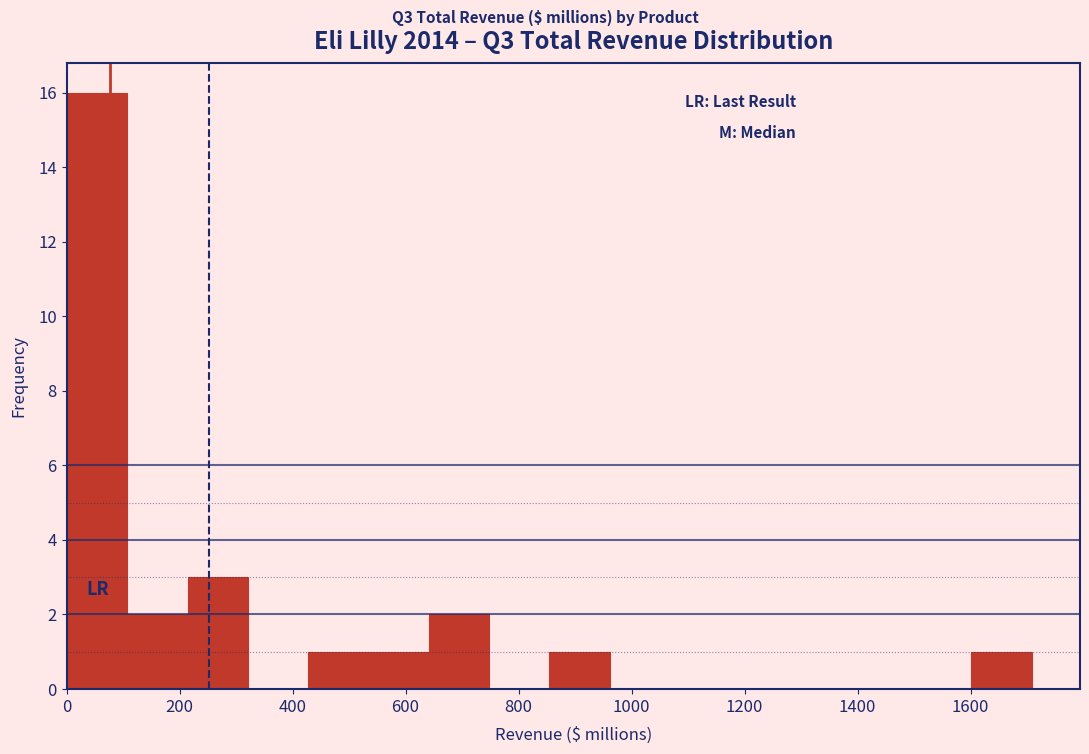

Reading left to right, list every bar in this chart as the range it spans on the x-axis followed by its height. Neither the bar edges nor the heights are printed on the chart, so give them approximately, as read against the axes.

0 to 100: 16
100 to 220: 2
220 to 320: 3
320 to 420: 0
420 to 540: 1
540 to 640: 1
640 to 740: 2
740 to 860: 0
860 to 960: 1
960 to 1060: 0
1060 to 1180: 0
1180 to 1280: 0
1280 to 1380: 0
1380 to 1500: 0
1500 to 1600: 0
1600 to 1700: 1